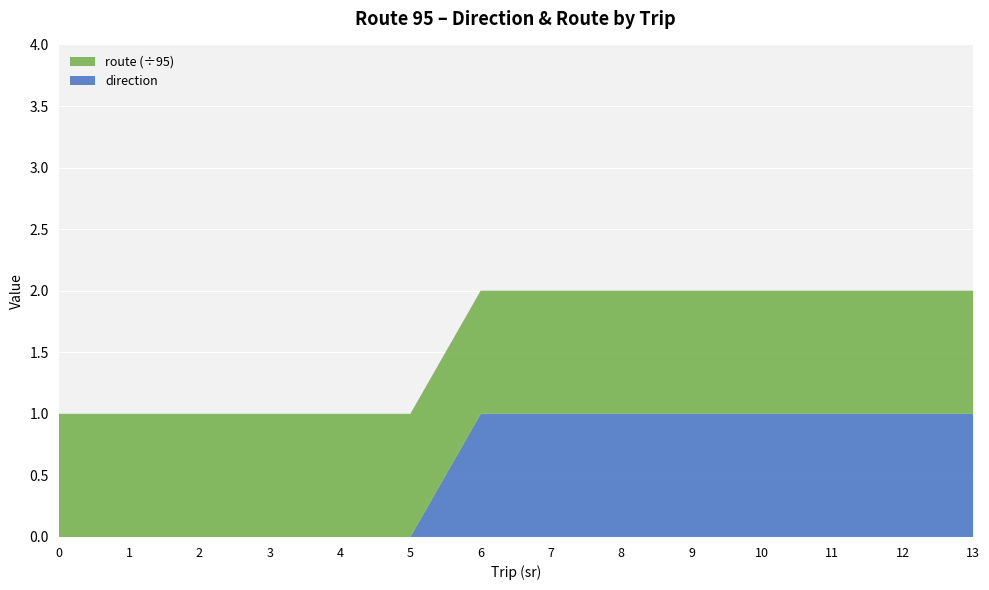

Reading left to right, list all the values displayed in this chart.

direction: 0	0	0	0	0	0	1	1	1	1	1	1	1	1
route: 95	95	95	95	95	95	95	95	95	95	95	95	95	95